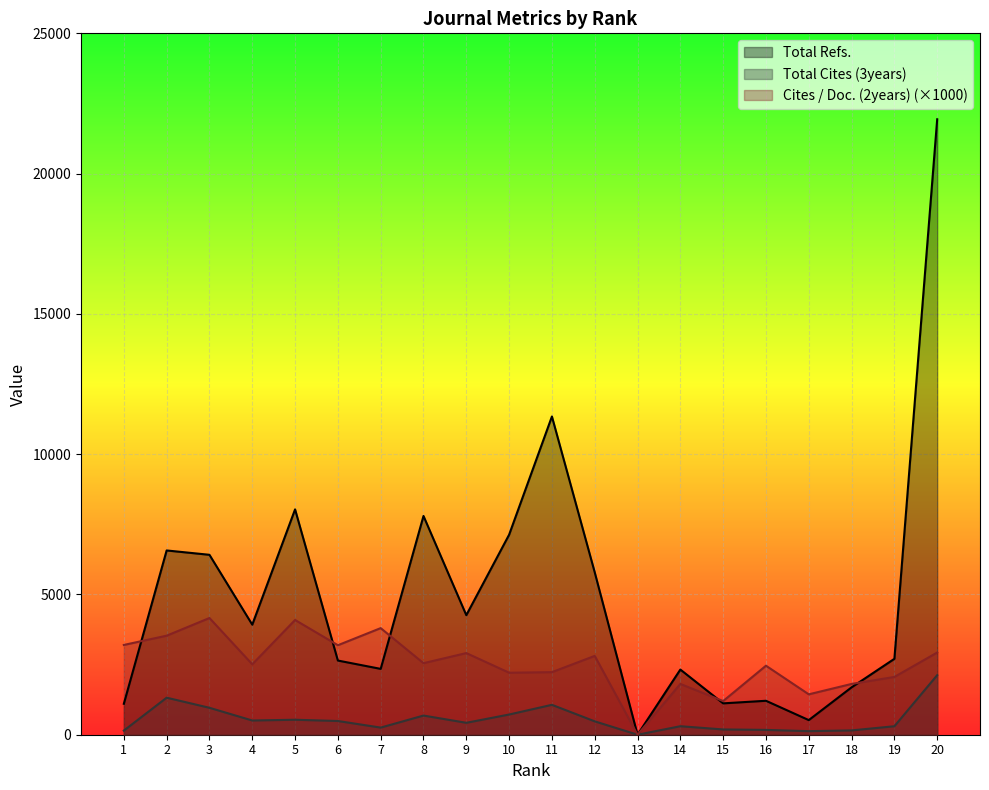

List the labels in order of Total Cites (3years) value, largest first.

20, 2, 11, 3, 10, 8, 5, 4, 6, 12, 9, 14, 19, 7, 15, 16, 18, 1, 17, 13